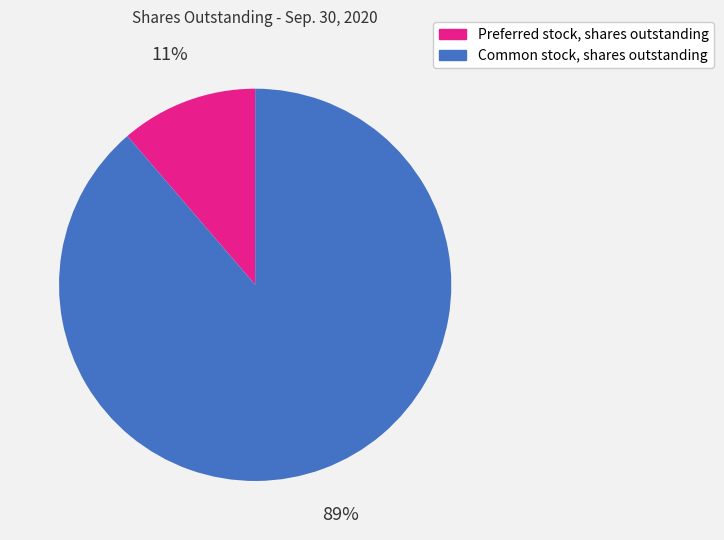

Rank the categories by value from highest to lowest.

Common stock, shares outstanding, Preferred stock, shares outstanding